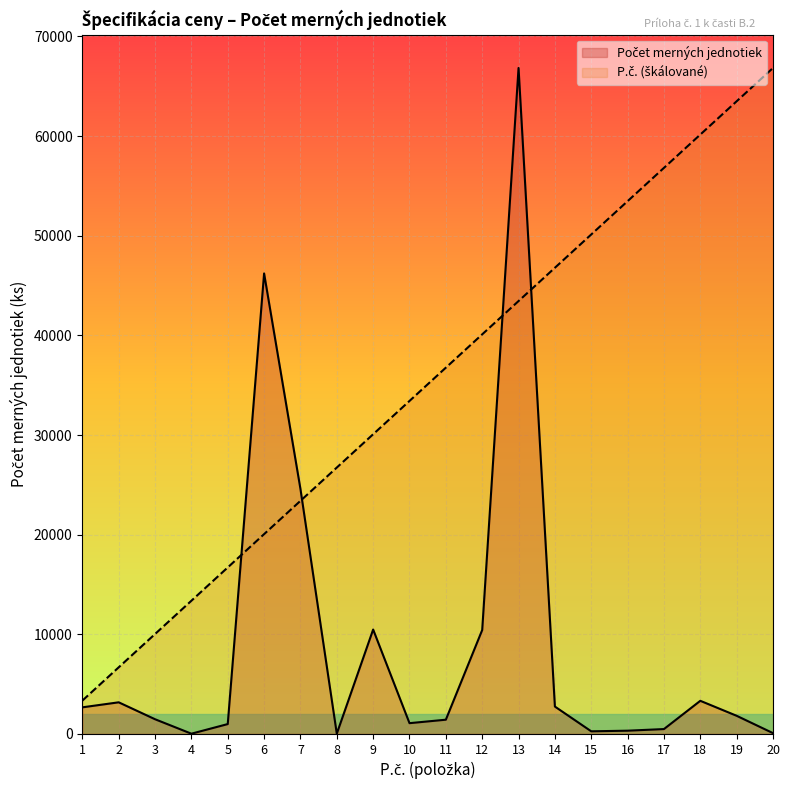

What is the sum of the P.č. values at 2 and 17?

63498